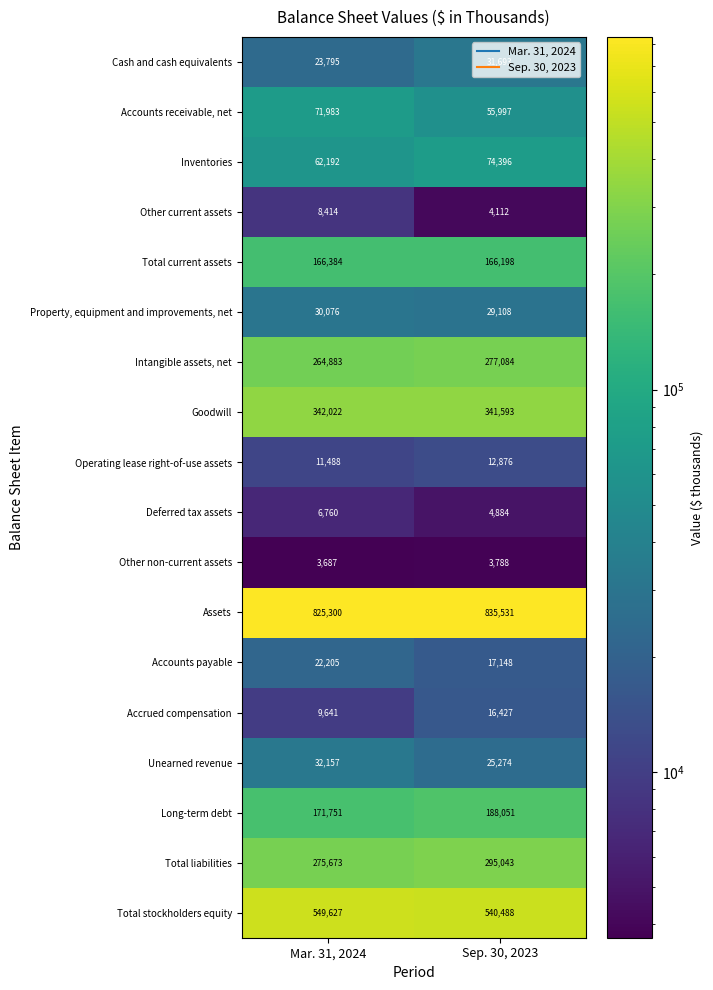

Is it true that Intangible assets, net equals 277084 at Sep. 30, 2023?

True